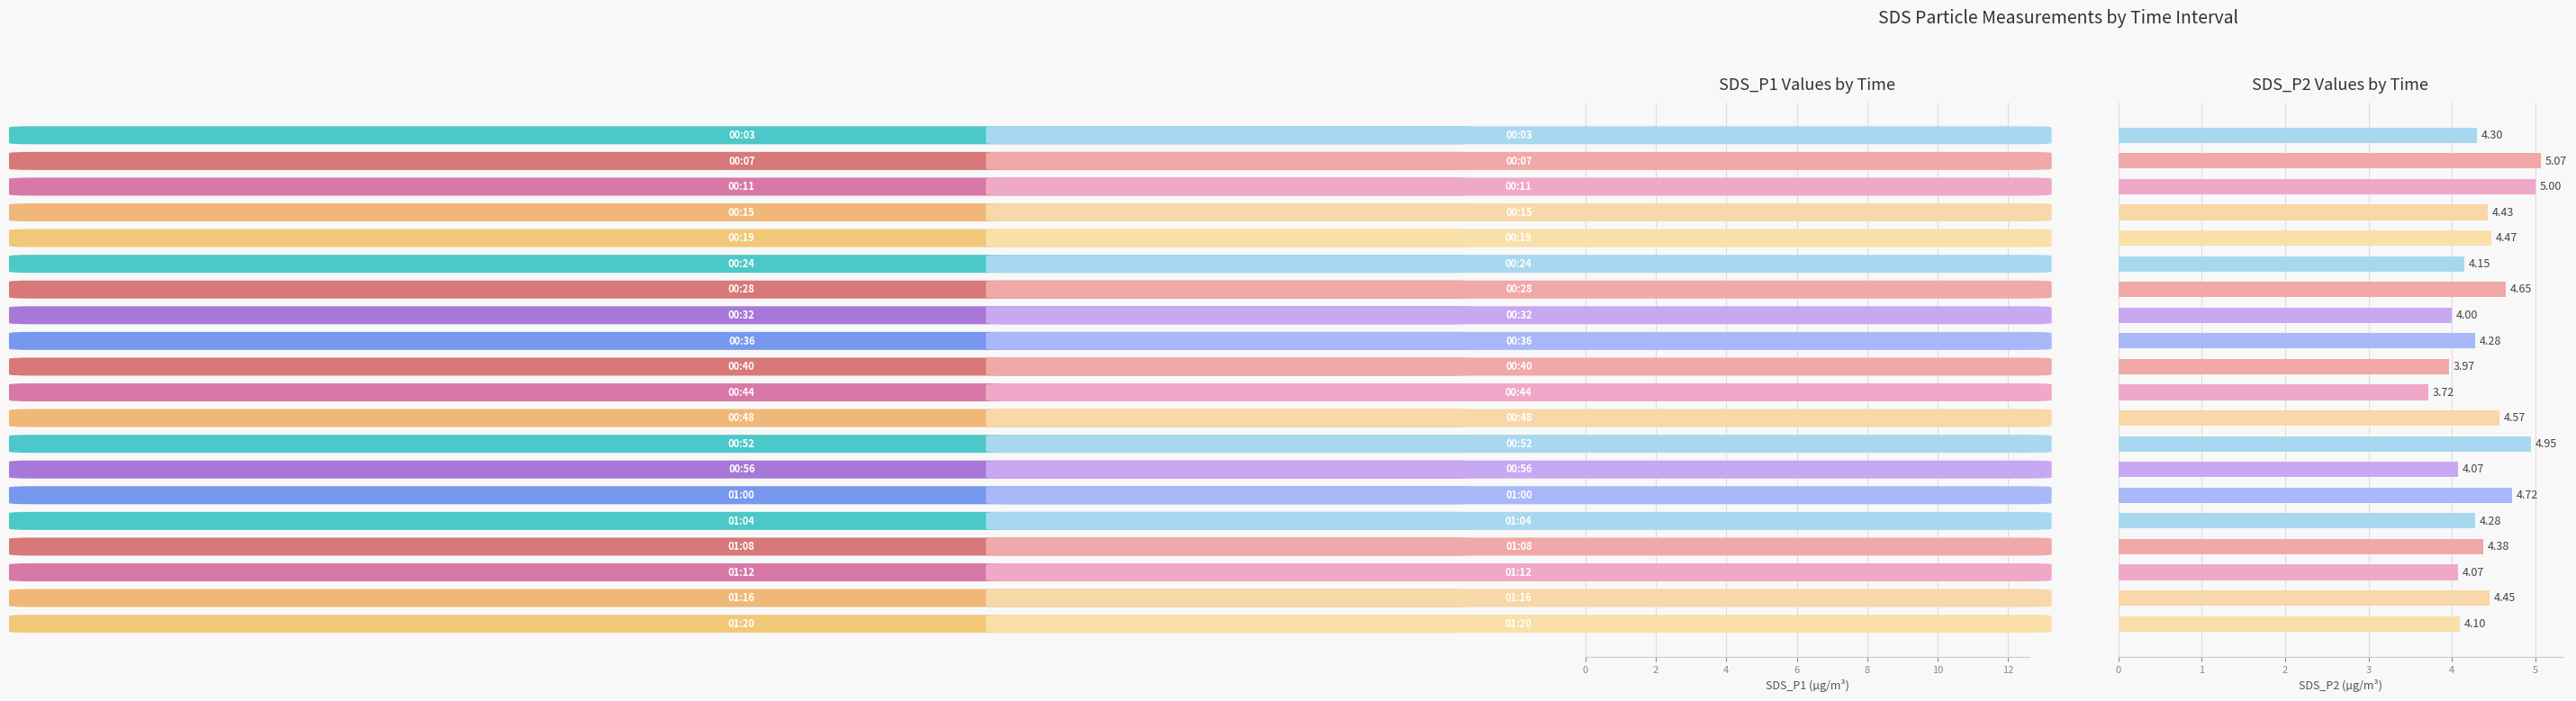

How many data points in SDS_P1 are less than 7?

6